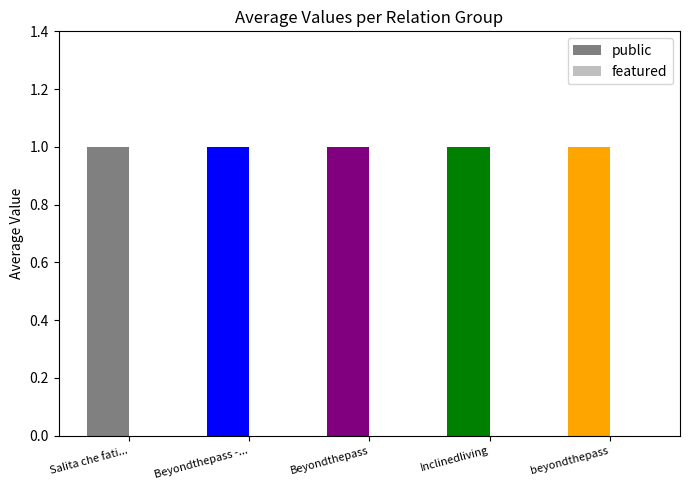

How many categories are shown in the chart?

5